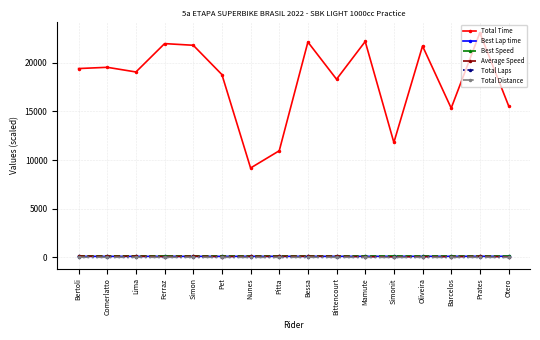

What is the greatest value displayed?

23083.1